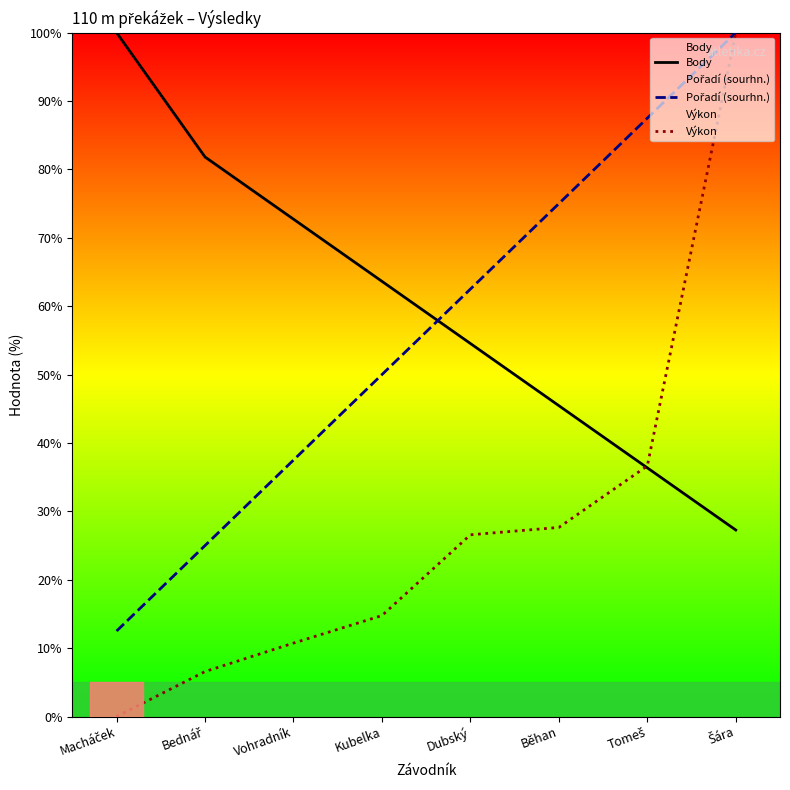

Where do Body and Výkon first cross each other?

Běhan and Tomeš